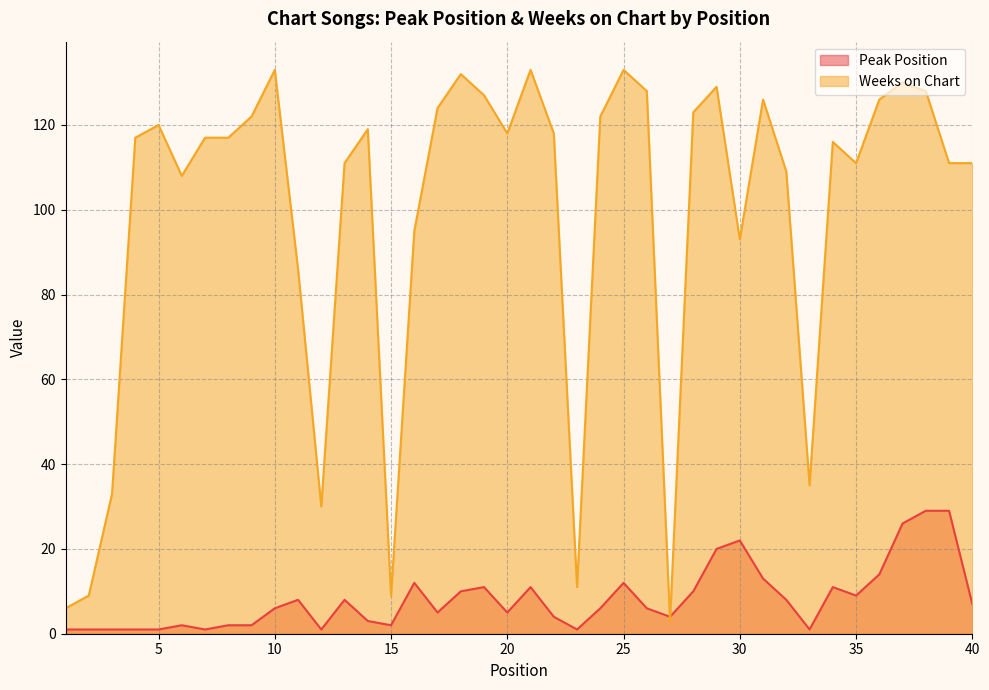

The value of Weeks on Chart at 3 is 33. True or false?

True